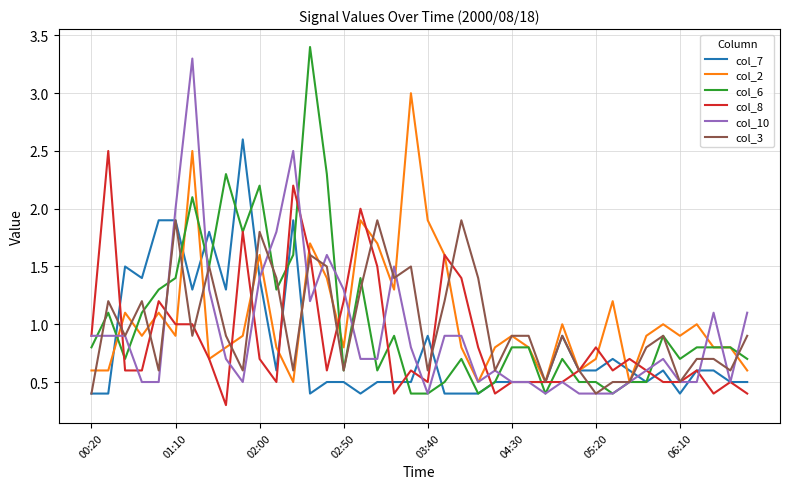

What are all the series names shown in the legend?

col_7, col_2, col_6, col_8, col_10, col_3